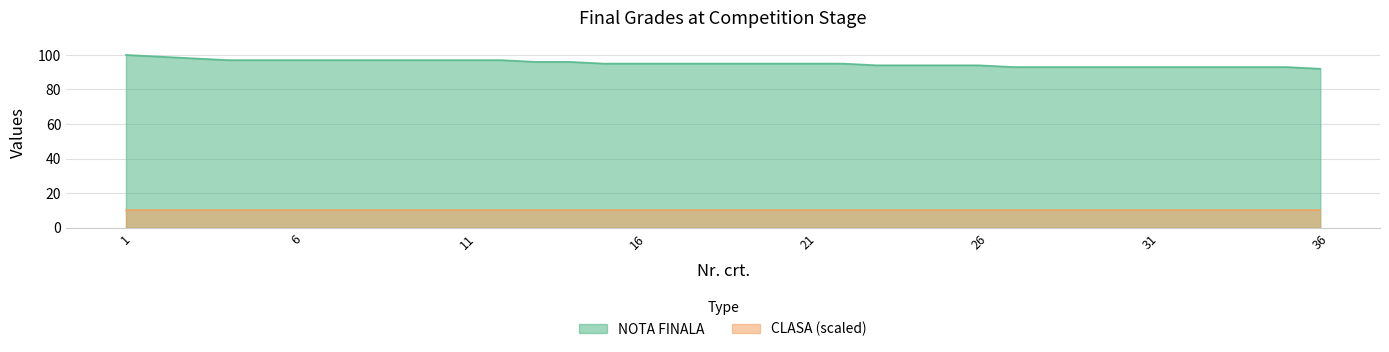

Which category has the lowest value across all series?

36